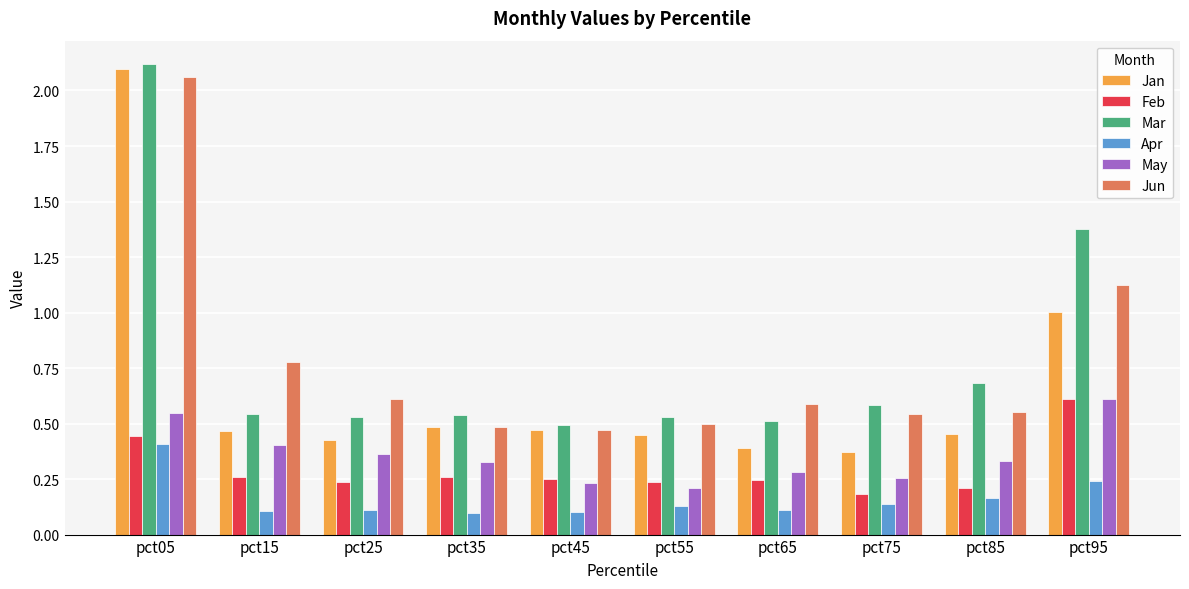

Which label corresponds to the largest value in the chart?

pct05